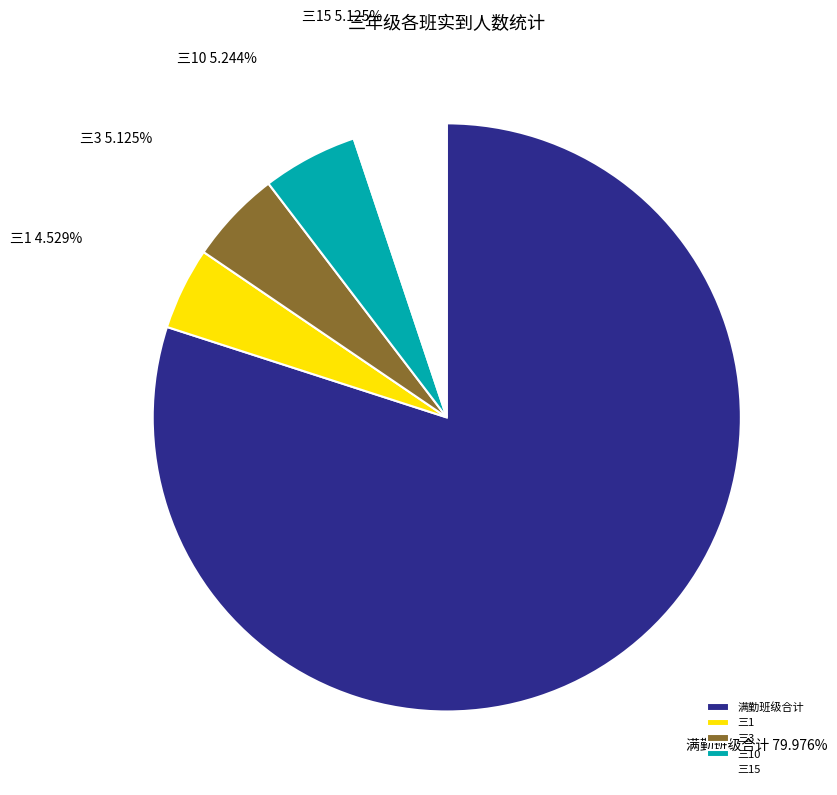

To the nearest percent, what is the difference between the largest and smallest slice percentages?

75%